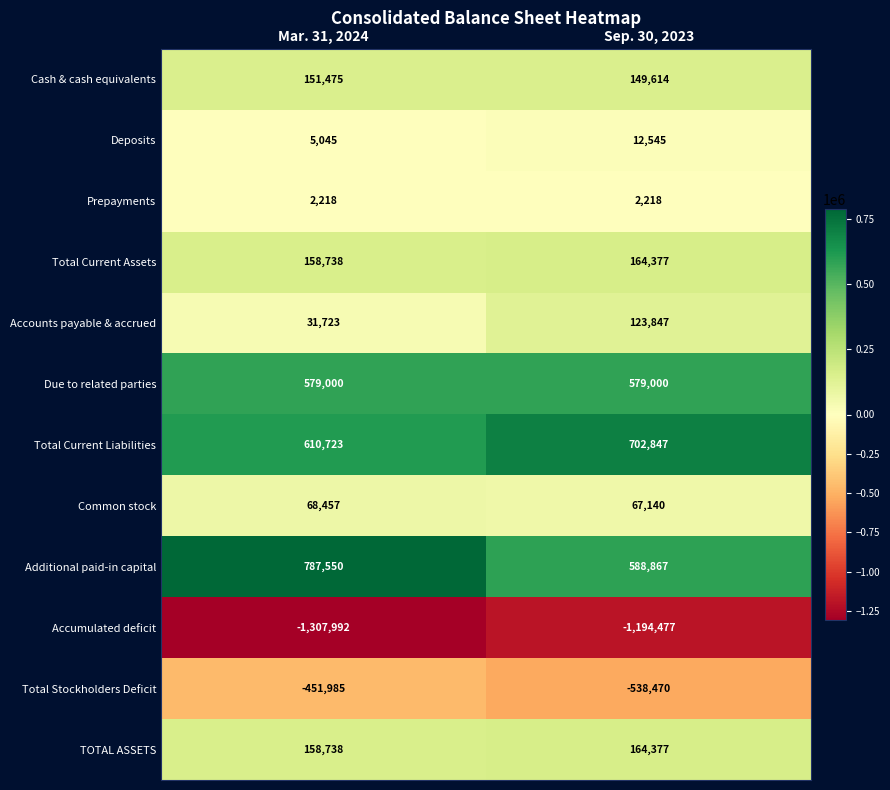

How many data points does each series have?

2